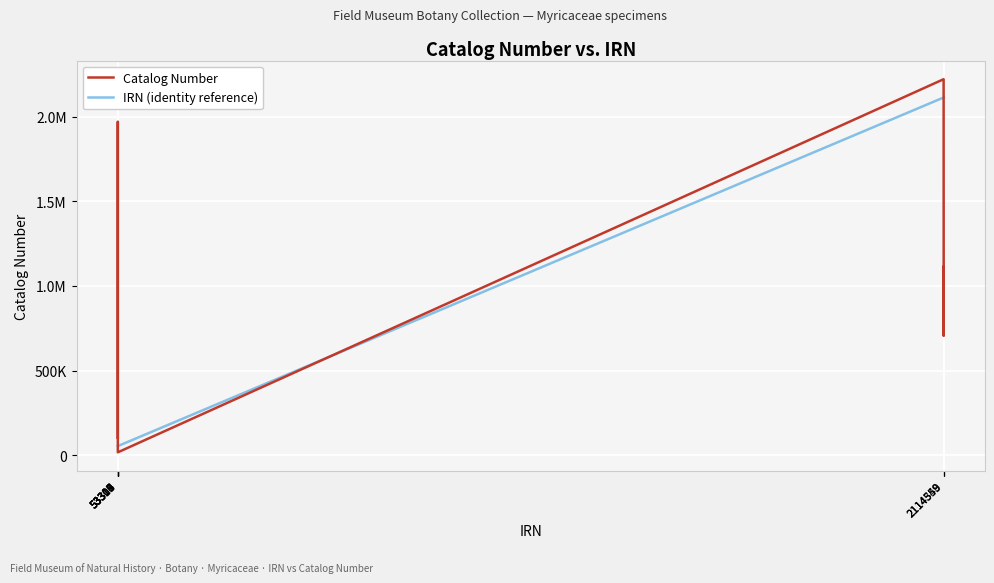

At which category is the sum across all series the highest?

2114349